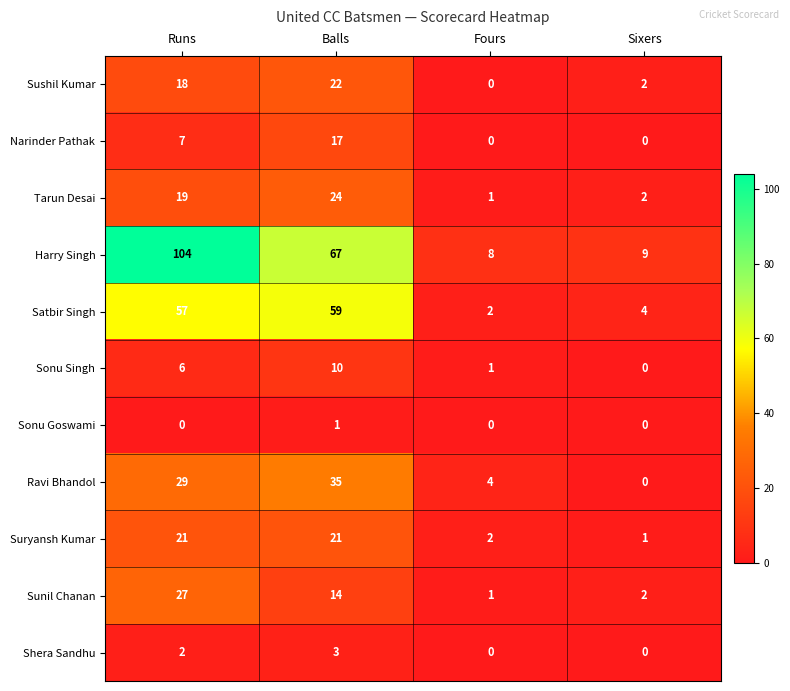

What is the difference between the Harry Singh values at Runs and Sixers?

95